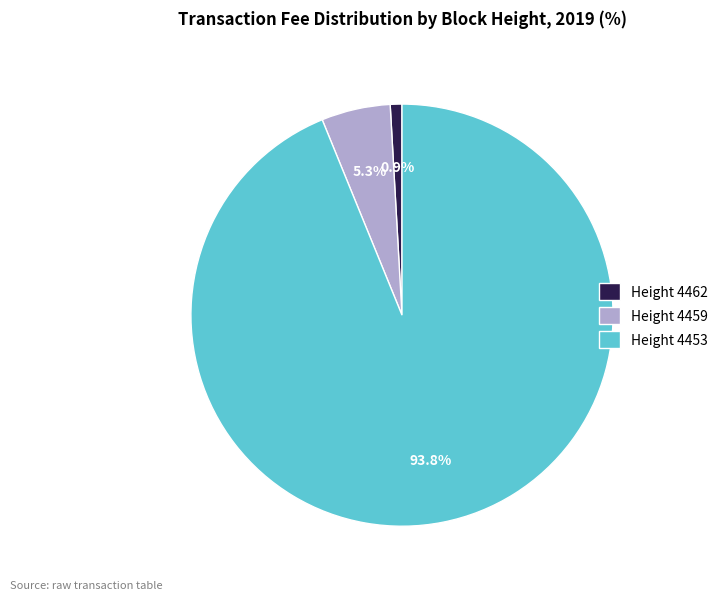

Which slice is the smallest?

Height 4462